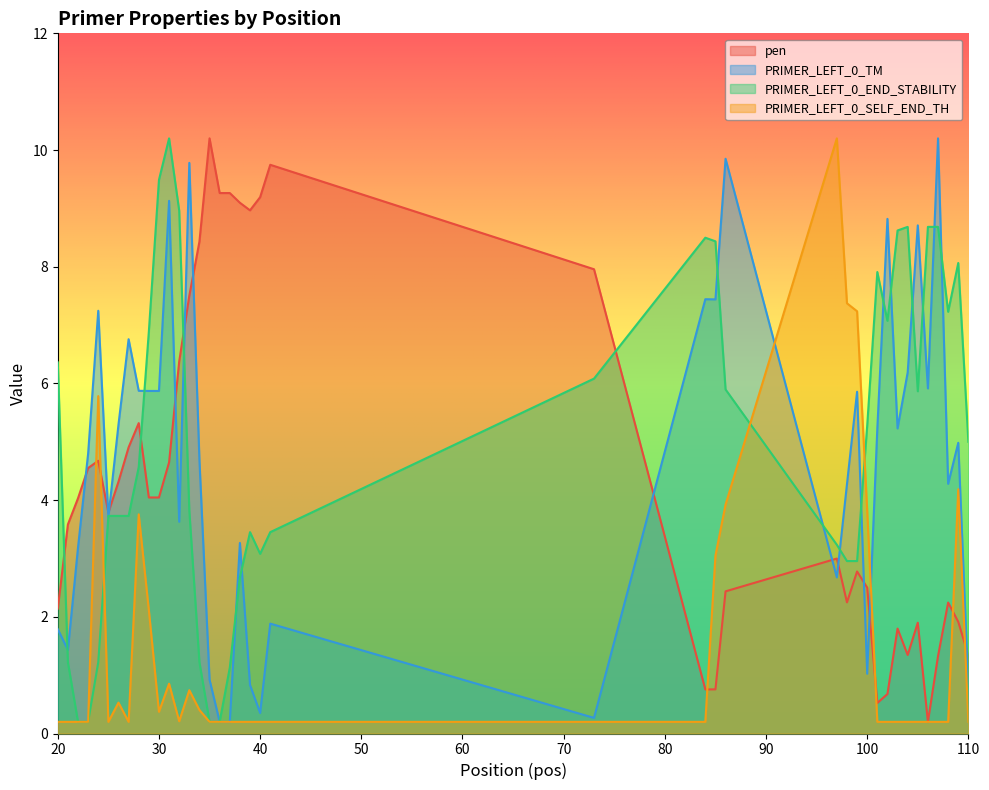

Which series has the largest range (max minus min)?

pen